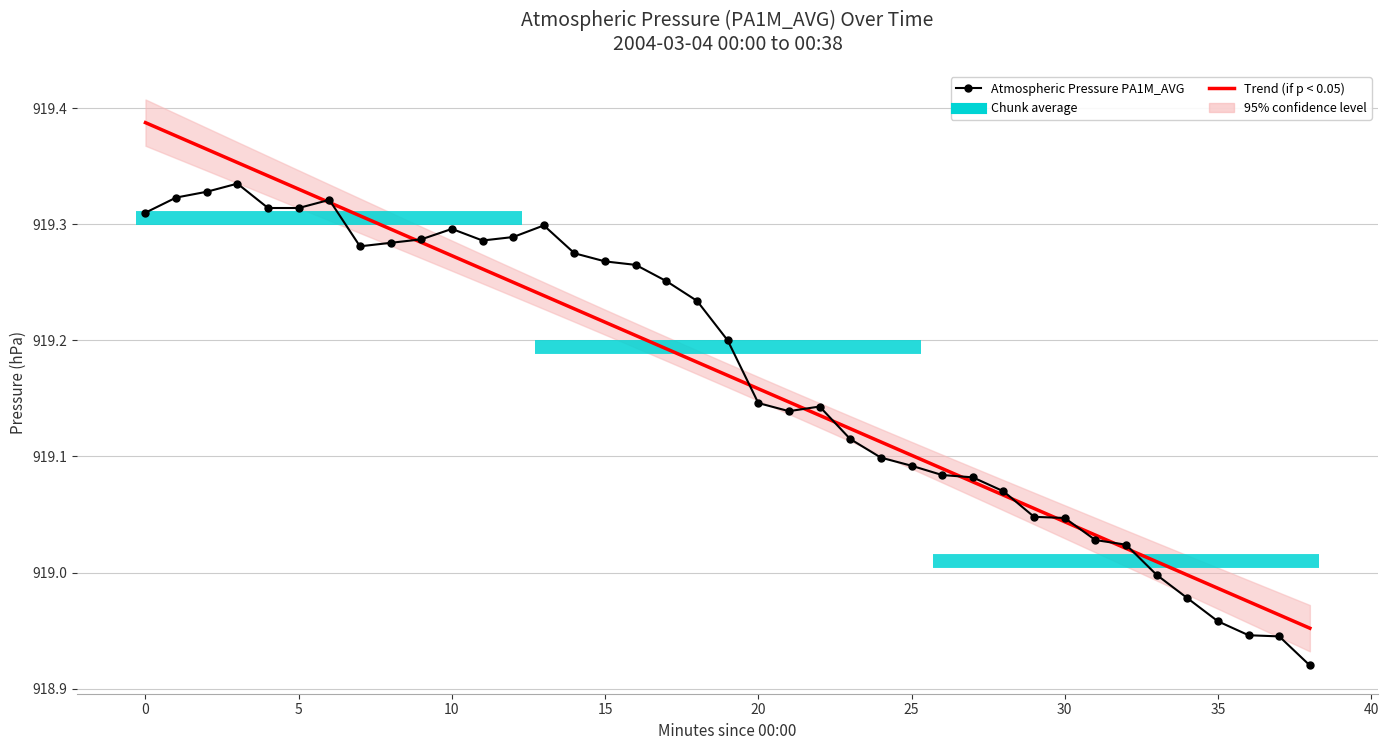

How many interior local peaks does the Atmospheric Pressure PA1M_AVG series have?

5